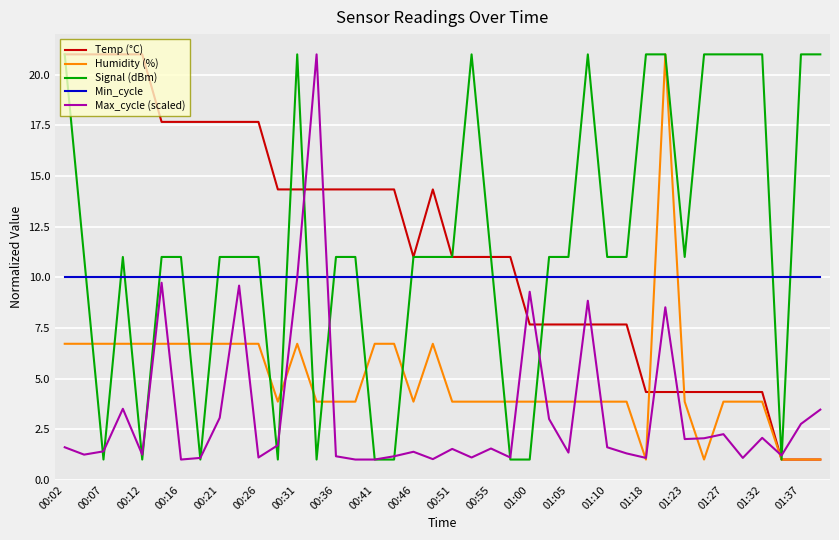

What is the minimum value for Signal (dBm)?

1.0